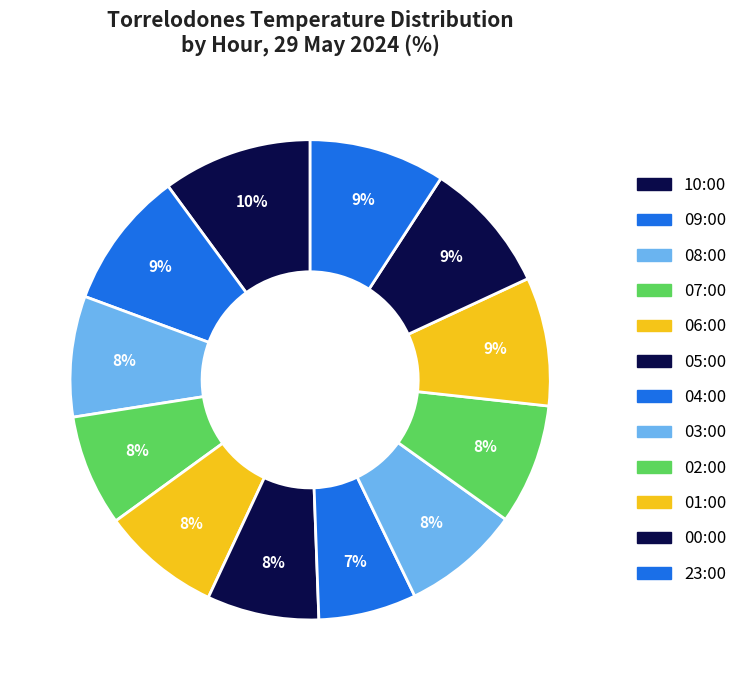

What portion of the pie excludes 02:00?

91.9%